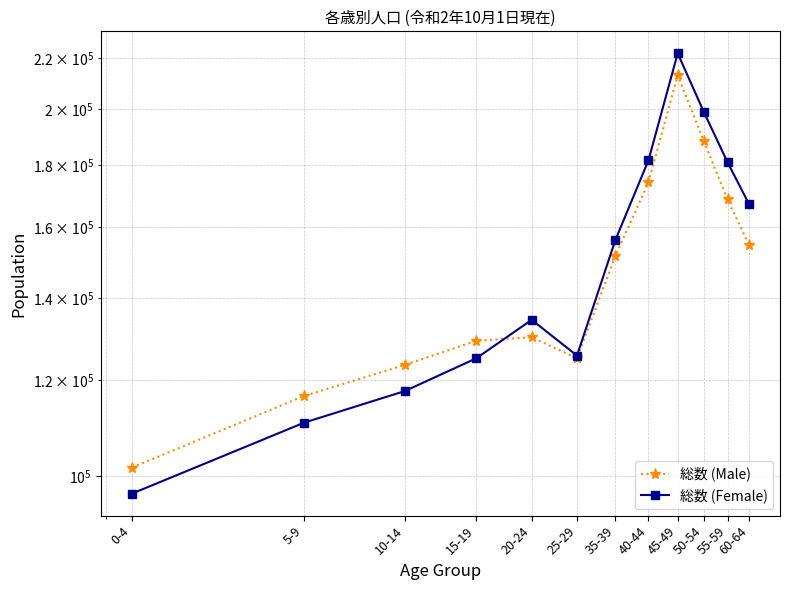

Where is the first local minimum for 総数 (Female)?

25-29